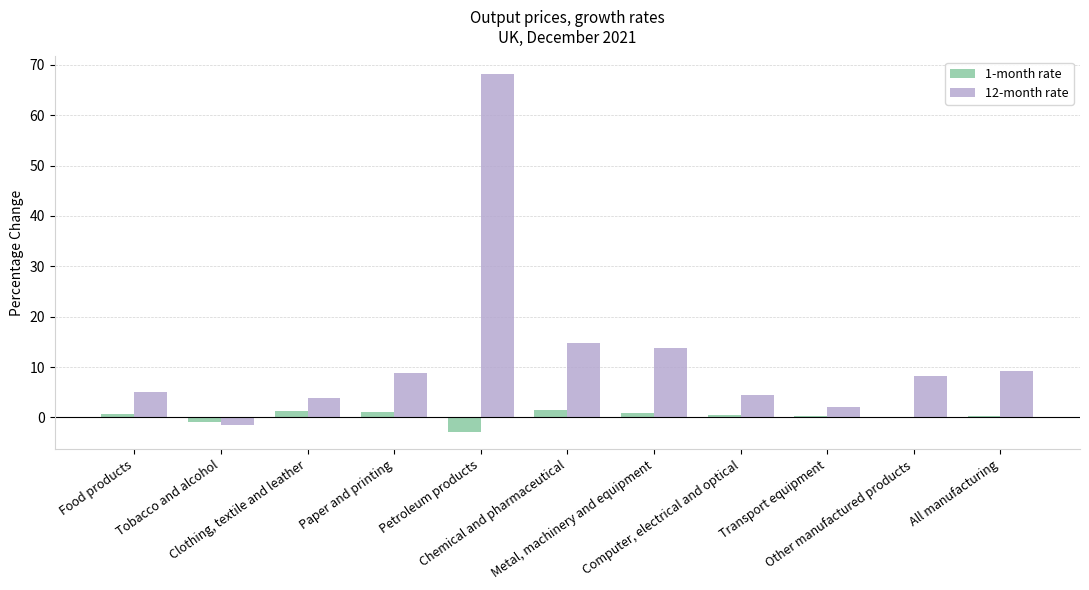

The 1-month rate series shows 0.6 at Food products. True or false?

True